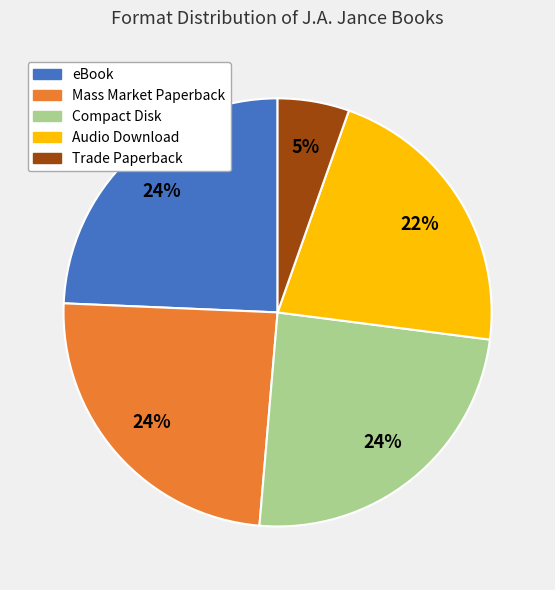

Is it true that Trade Paperback is 1% of the pie?

False